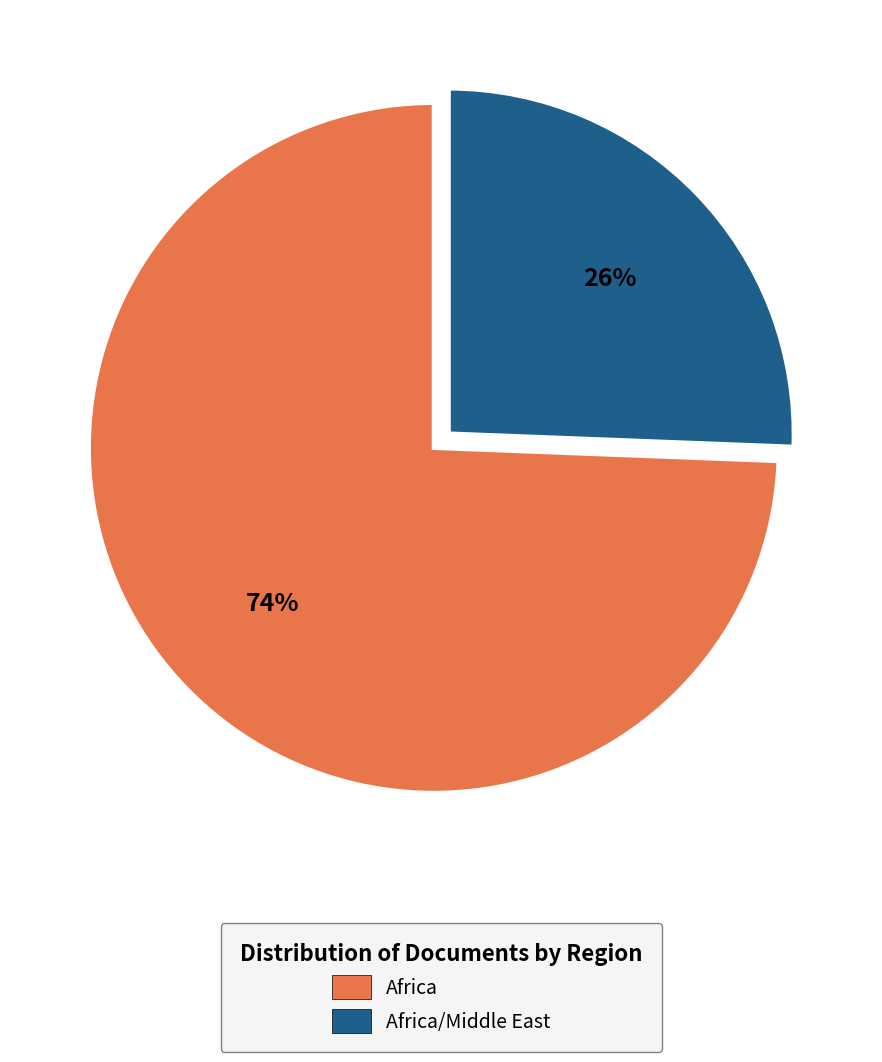

The Africa/Middle East slice represents 35% of the pie. True or false?

False